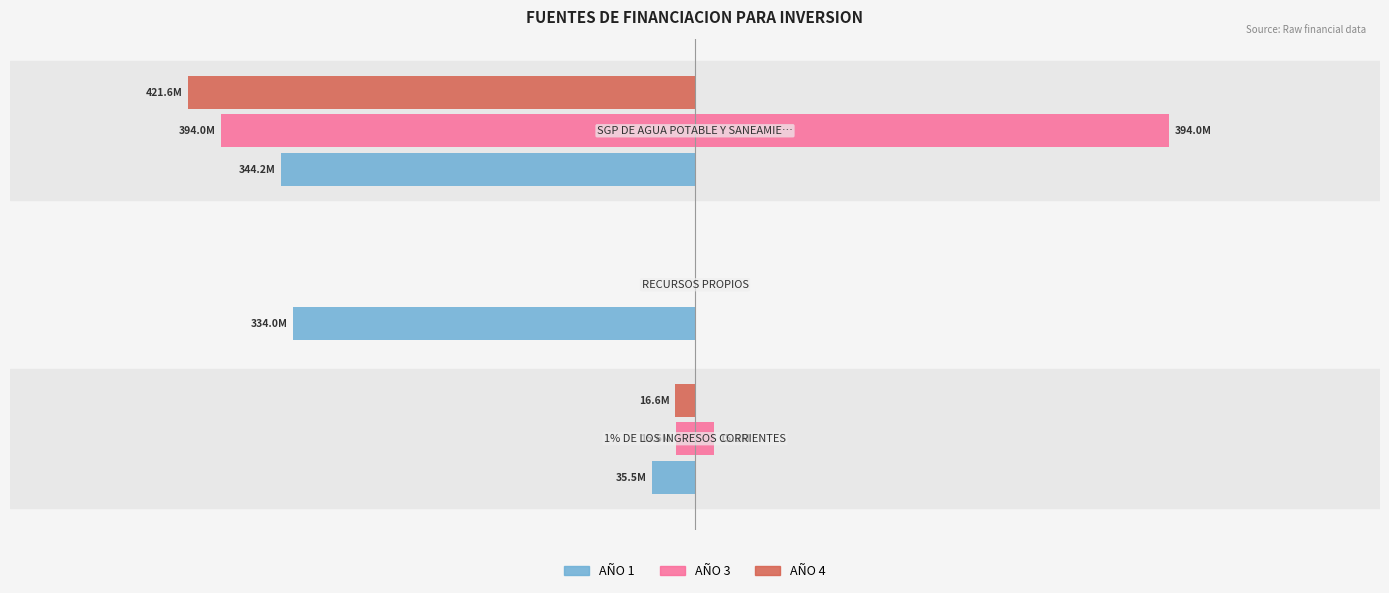

Which series has the largest range (max minus min)?

AÑO 4